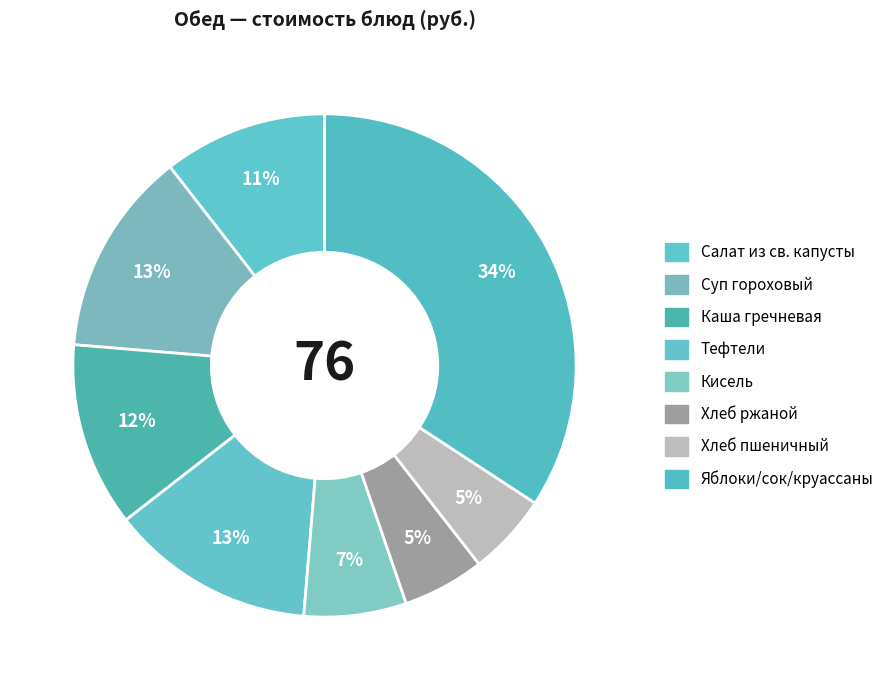

How many slices are in this pie chart?

8